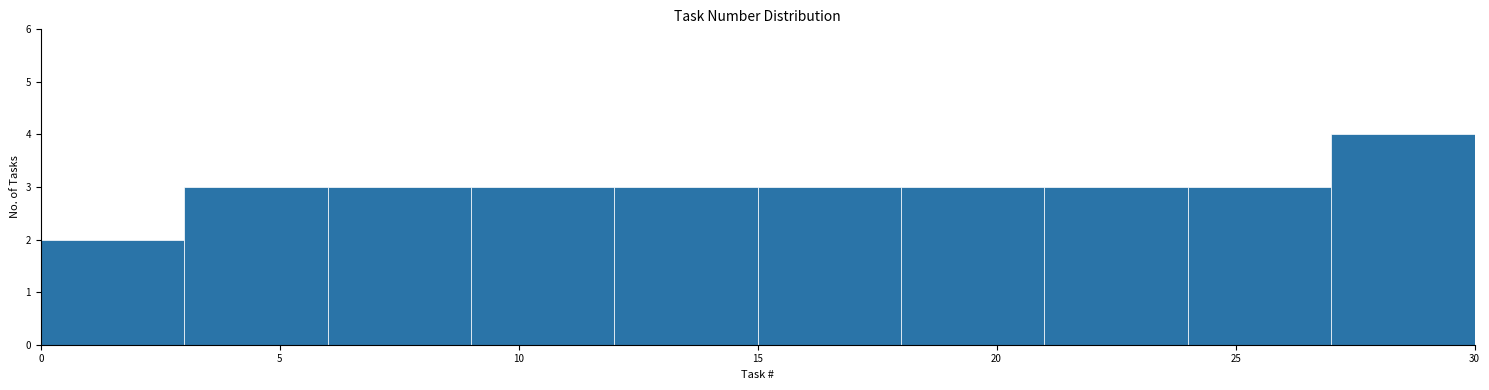

Reading left to right, transcribe this chart: for each bar, give the range it covers on the x-axis and its height. The values are not printed on the chart, so give them approximately, as read against the axis.

0 to 3: 2
3 to 6: 3
6 to 9: 3
9 to 12: 3
12 to 15: 3
15 to 18: 3
18 to 21: 3
21 to 24: 3
24 to 27: 3
27 to 30: 4